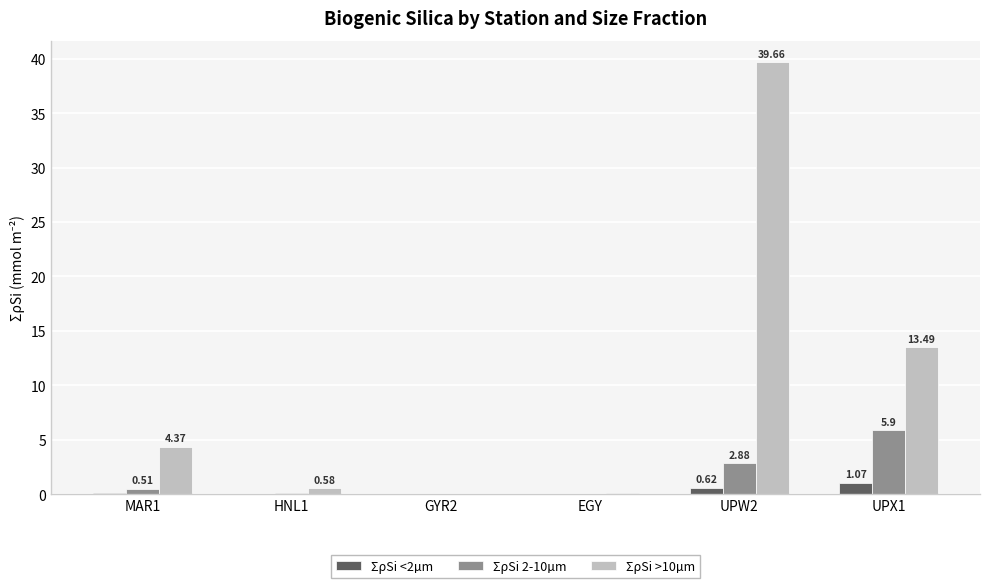

At which category is the sum across all series the highest?

UPW2